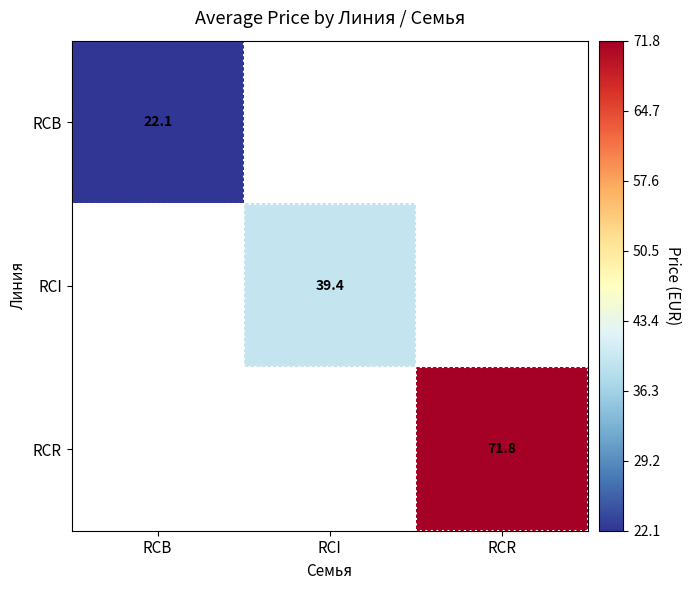

The value of RCR at RCR is 38.3. True or false?

False